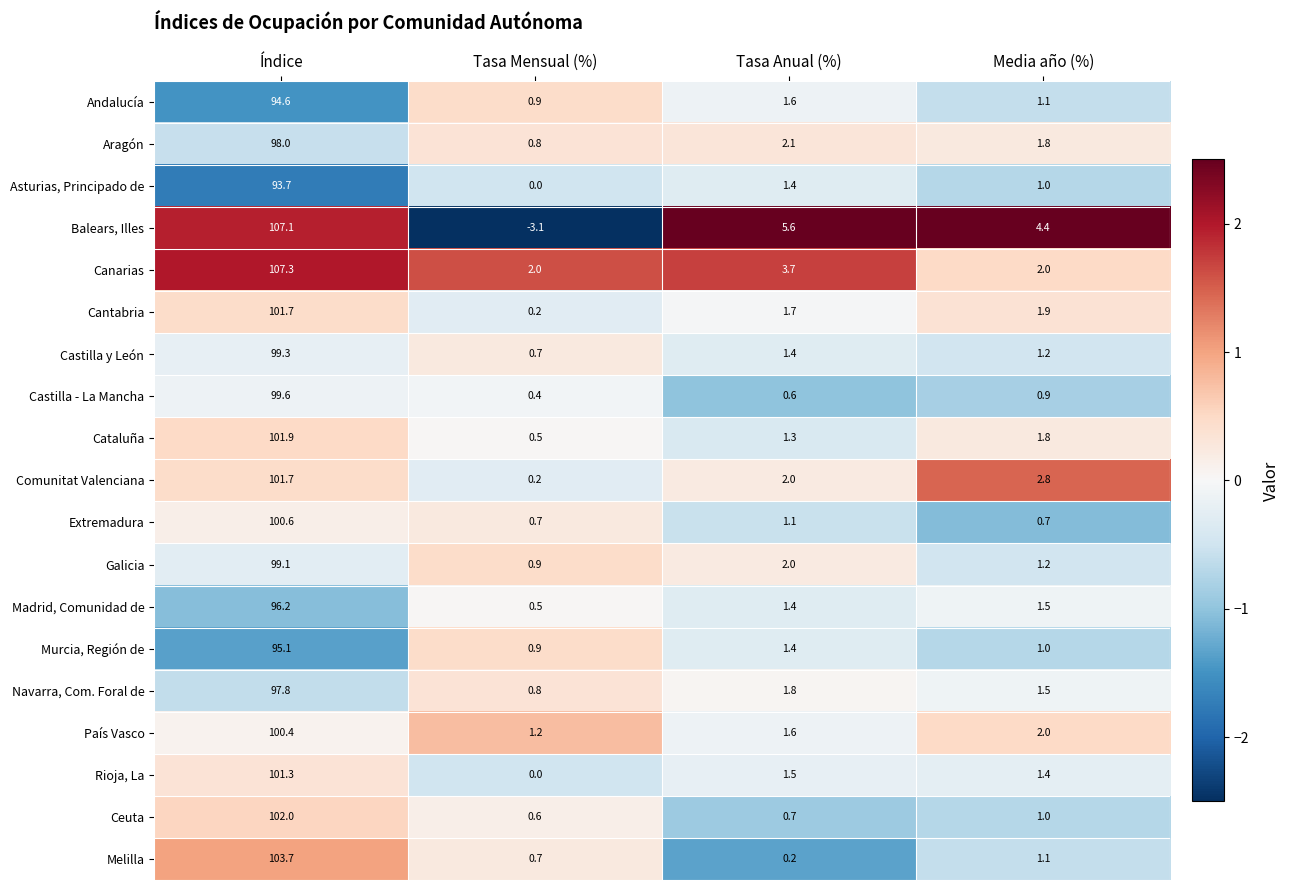

Count the number of categories in the chart.

4